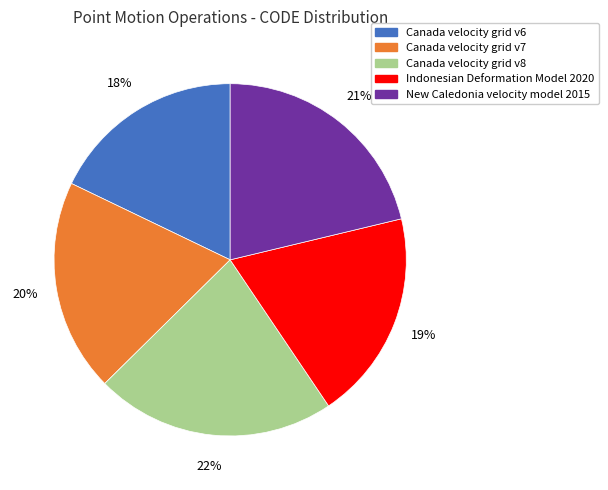

Is the sum of Canada velocity grid v6 and Canada velocity grid v7 greater than half?

No